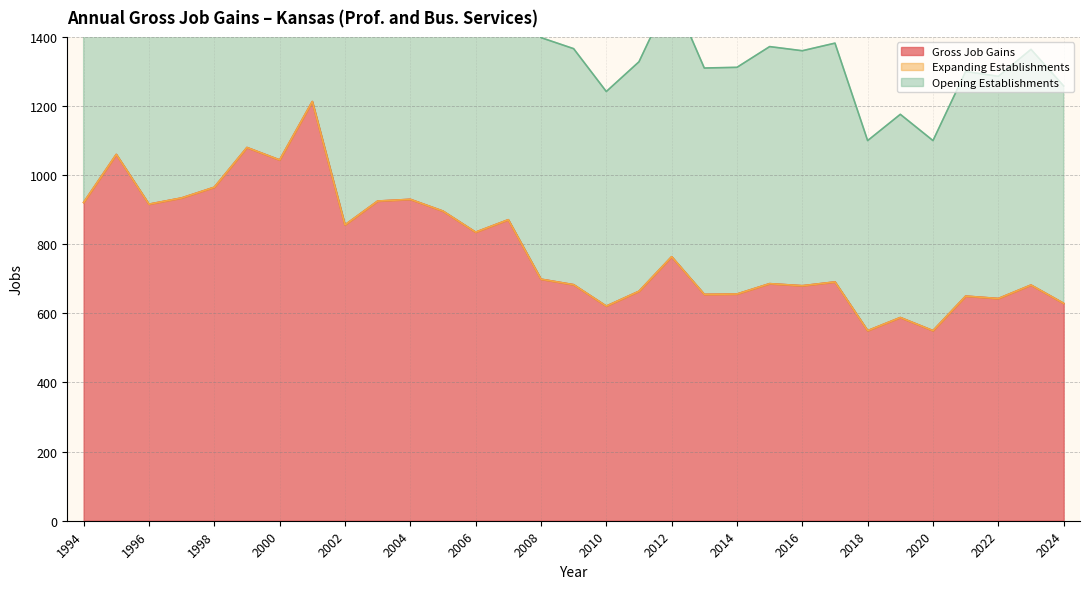

At which label is Gross Job Gains closest to 881?

2007